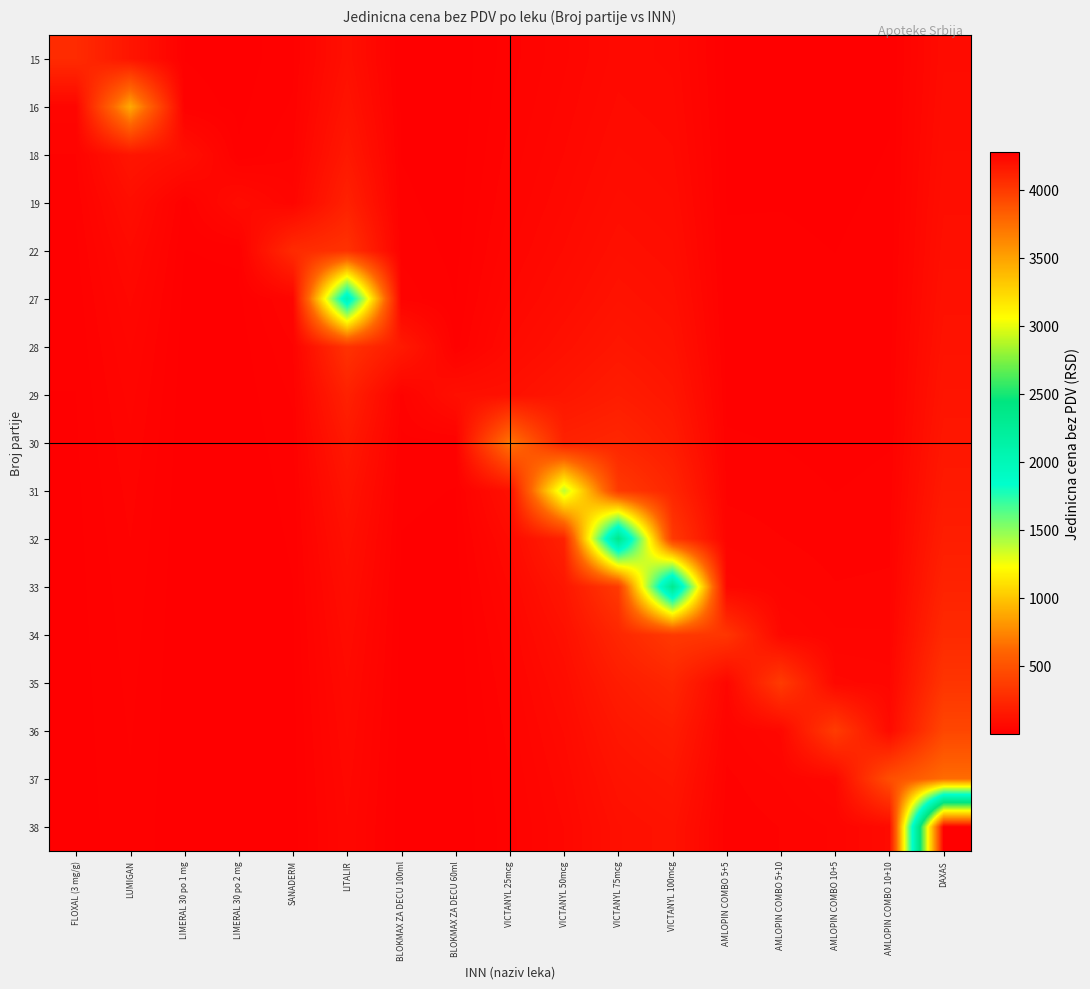

What is the total value across all series at LIMERAL 30 po 1 mg?

190.8